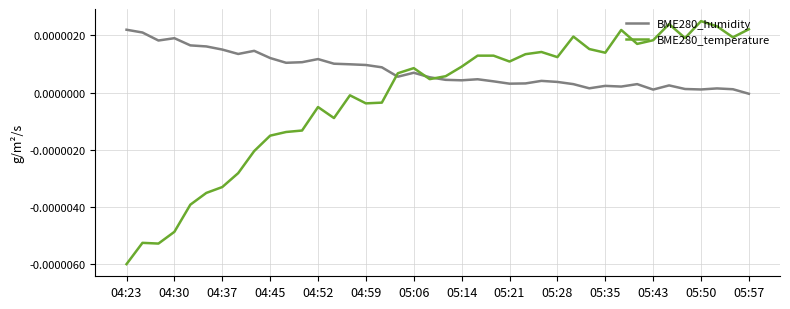

Which series has the largest range (max minus min)?

BME280_temperature